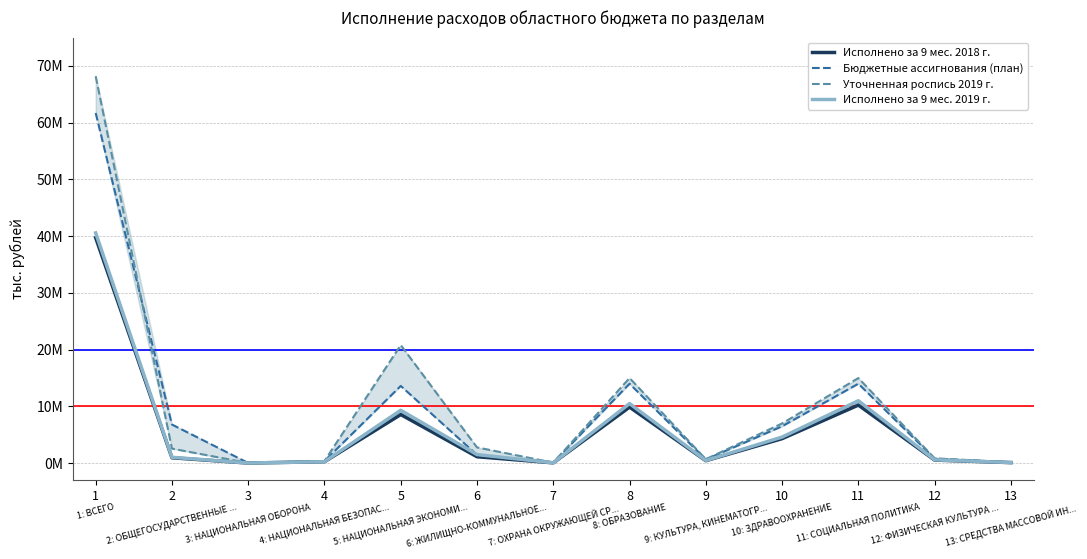

At which category is the sum across all series the highest?

1